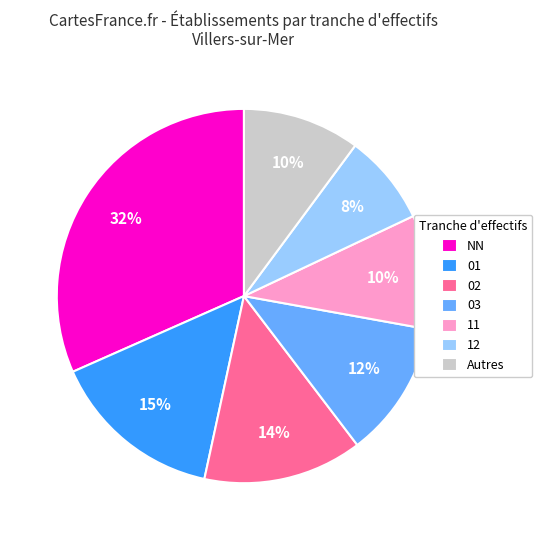

To the nearest percent, what portion does NN represent?

32%